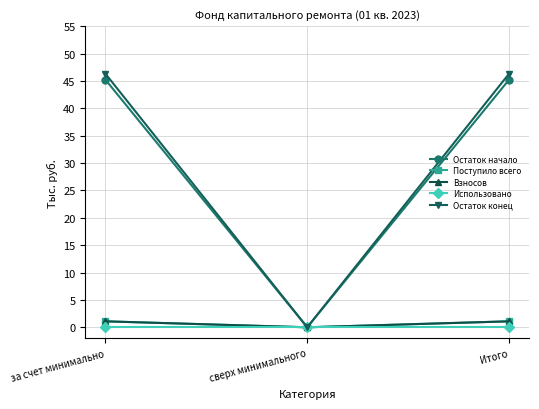

Does the chart have visible grid lines?

Yes